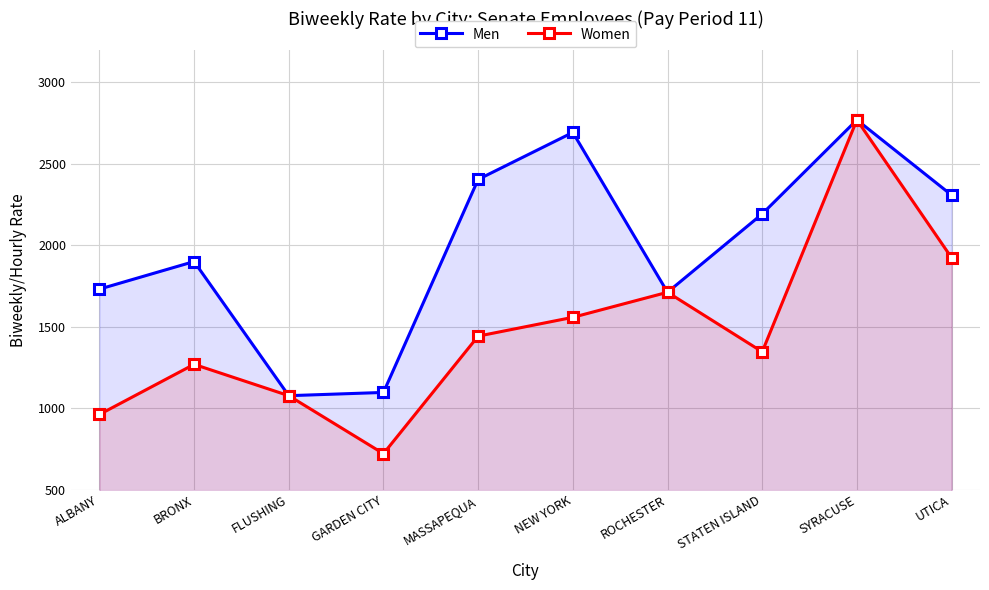

At how many categories does at least one series exceed 1219?

8